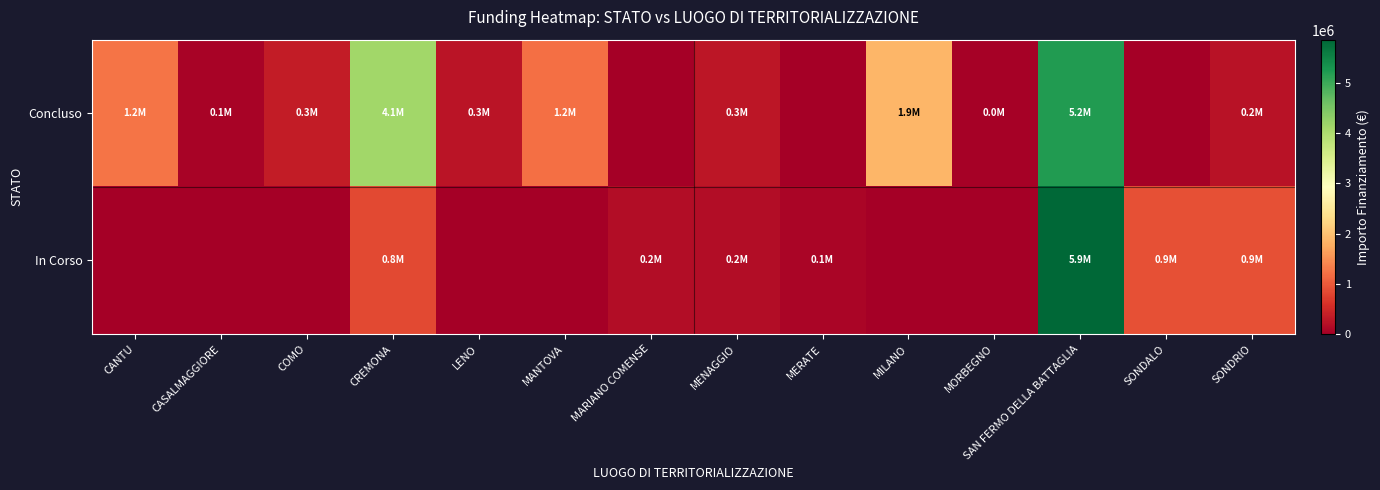

Between SONDALO and COMO, which is larger?

COMO